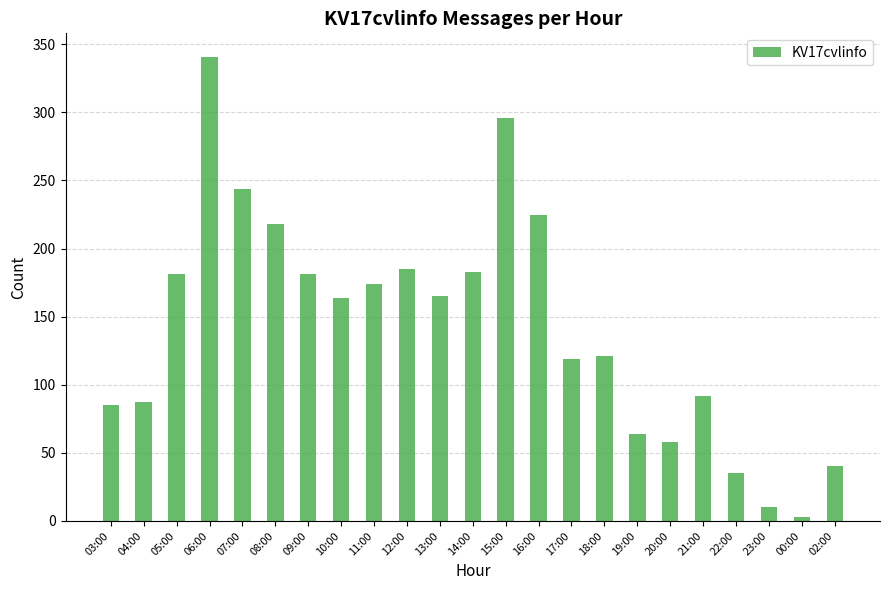

Which has a higher value, 07:00 or 15:00?

15:00